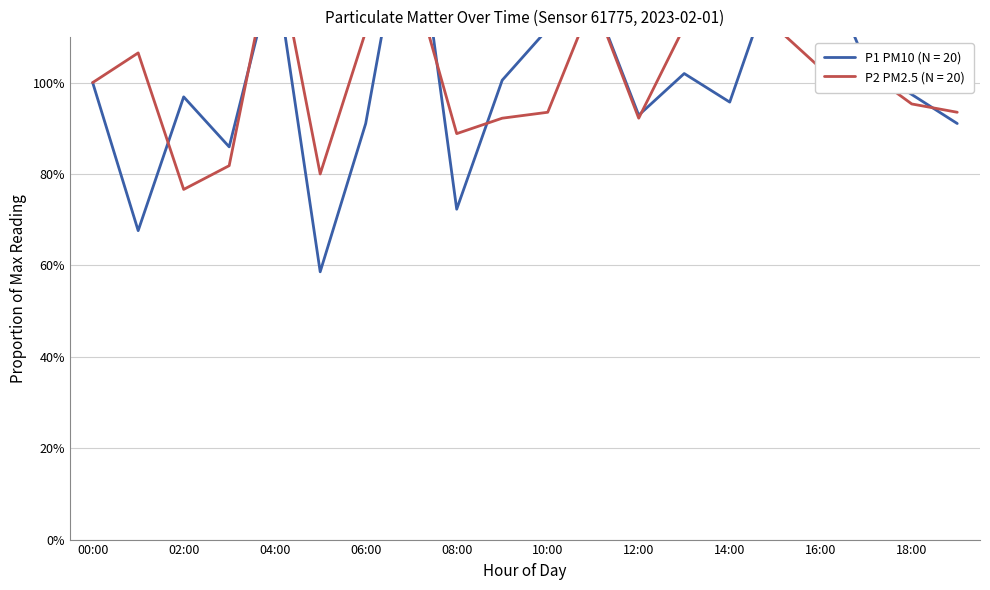

Is this an area chart (filled region under the line)?

No